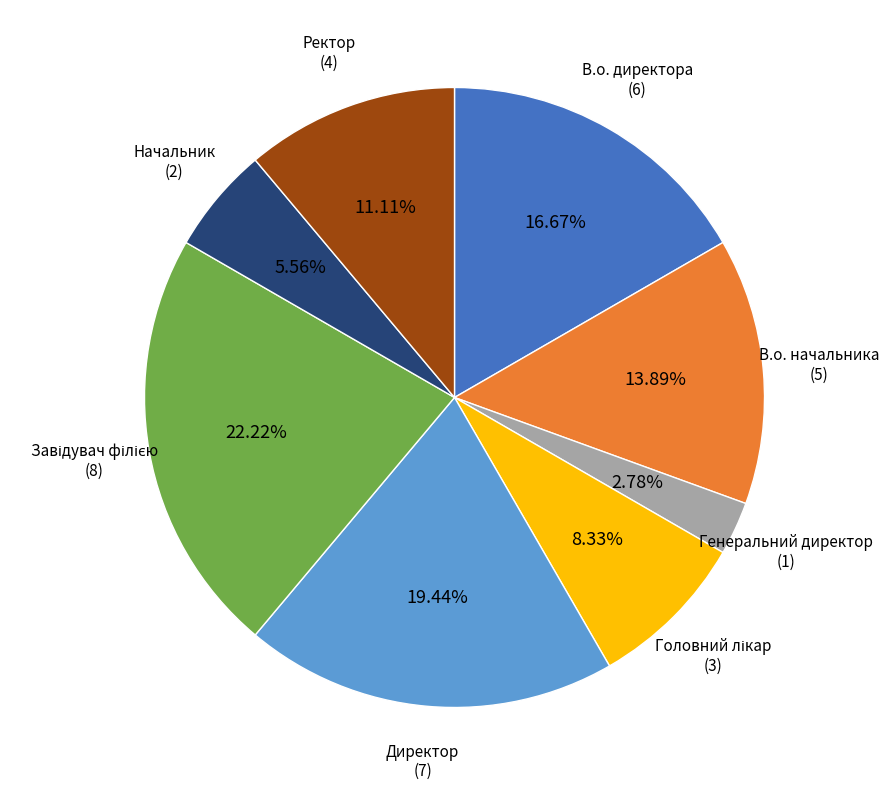

Is the sum of Начальник and Ректор greater than half?

No